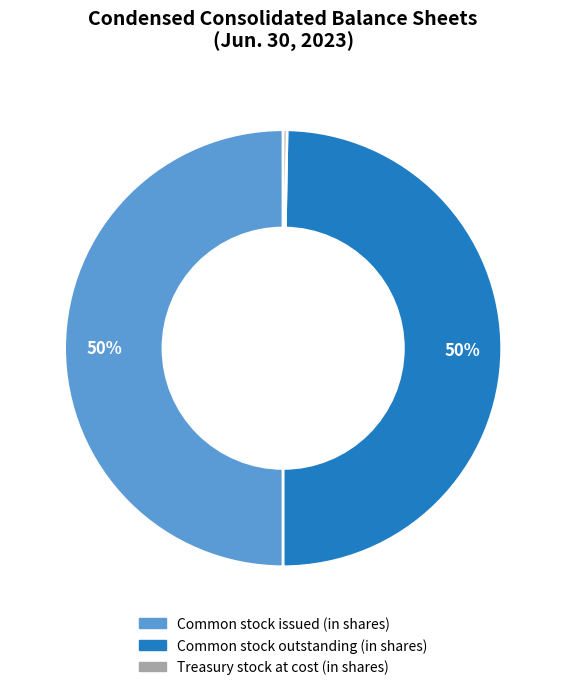

Which category has the smallest portion of the pie?

Treasury stock at cost (in shares)